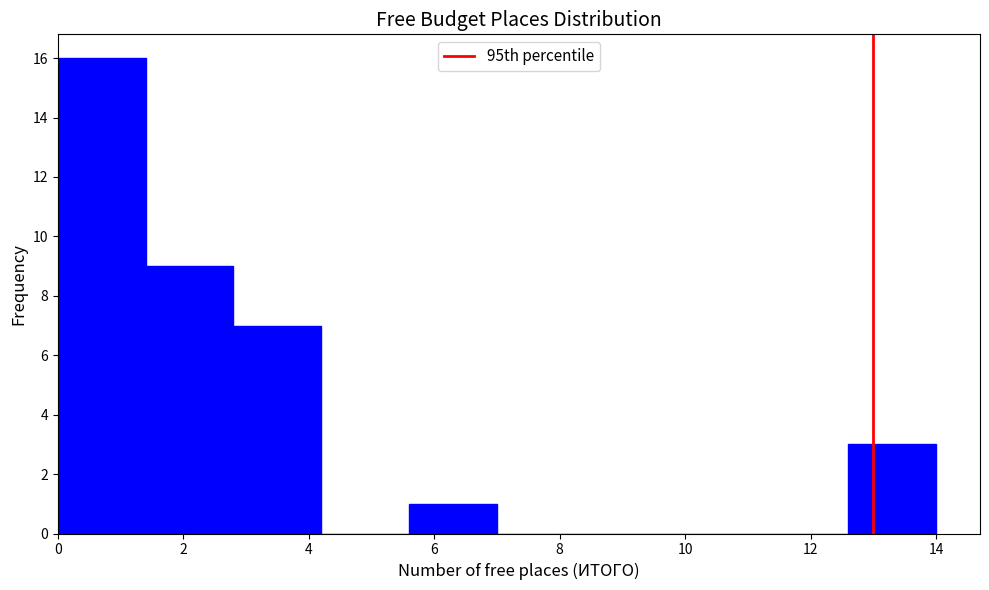

Reading left to right, transcribe this chart: for each bar, give the range it covers on the x-axis and its height. The values are not printed on the chart, so give them approximately, as read against the axis.

0.0 to 1.4: 16
1.4 to 2.8: 9
2.8 to 4.2: 7
4.2 to 5.6: 0
5.6 to 7.0: 1
7.0 to 8.4: 0
8.4 to 9.8: 0
9.8 to 11.2: 0
11.2 to 12.6: 0
12.6 to 14.0: 3